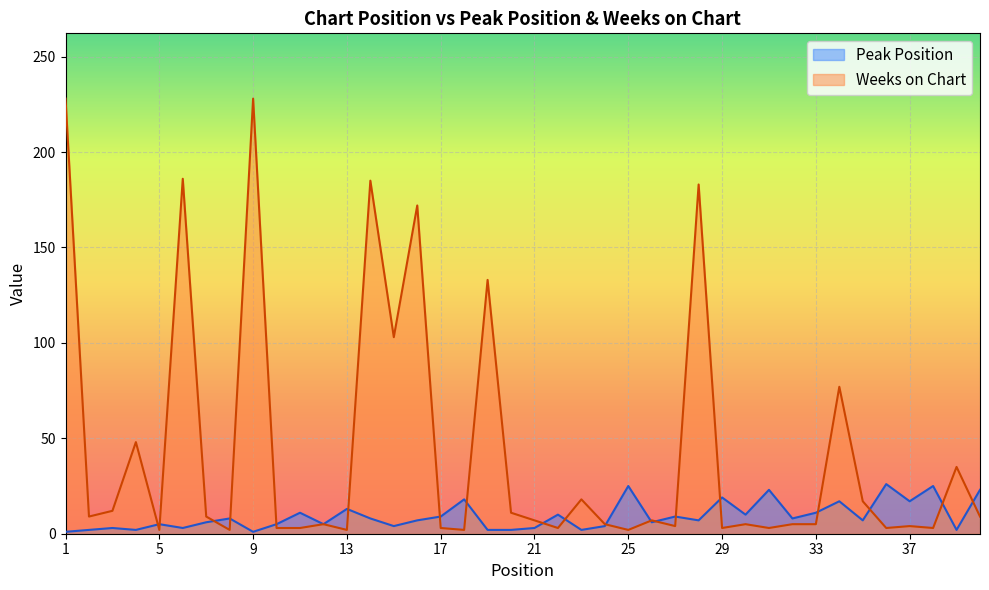

At which label does Weeks on Chart first exceed 7?

1